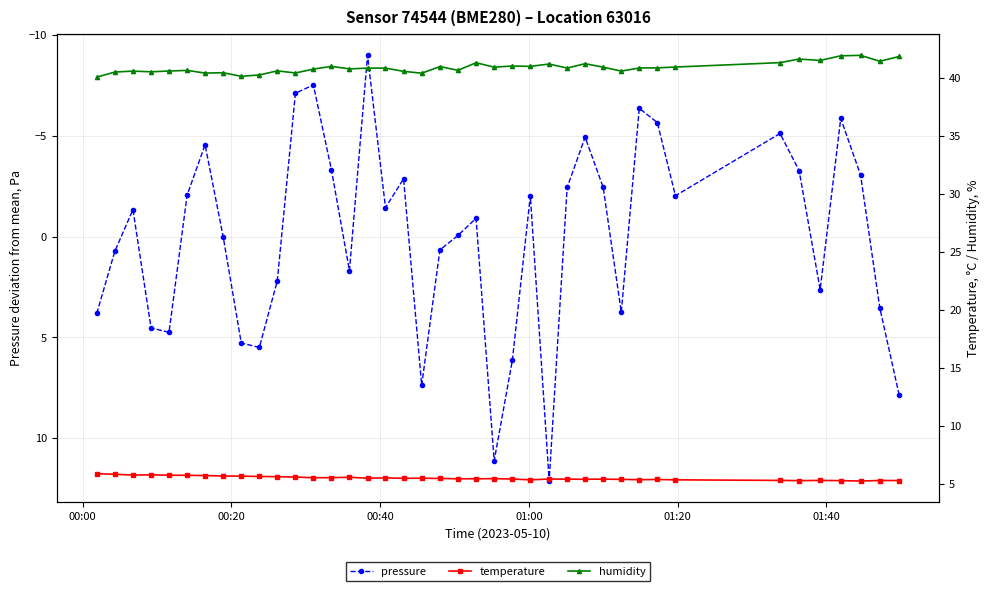

Which series has the largest range (max minus min)?

pressure